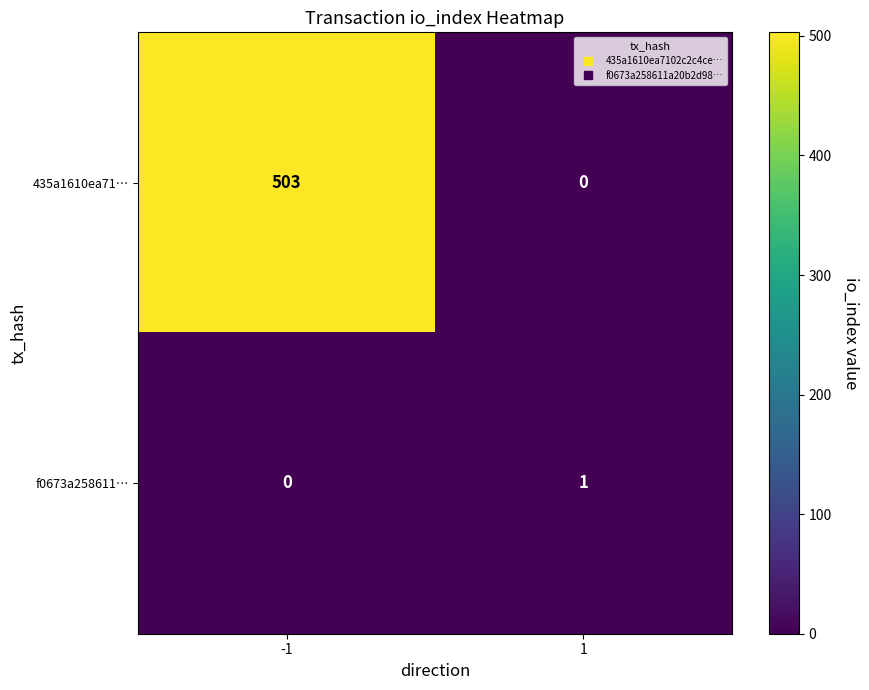

Rank the series at 1 from lowest to highest value.

435a1610ea71…, f0673a258611…